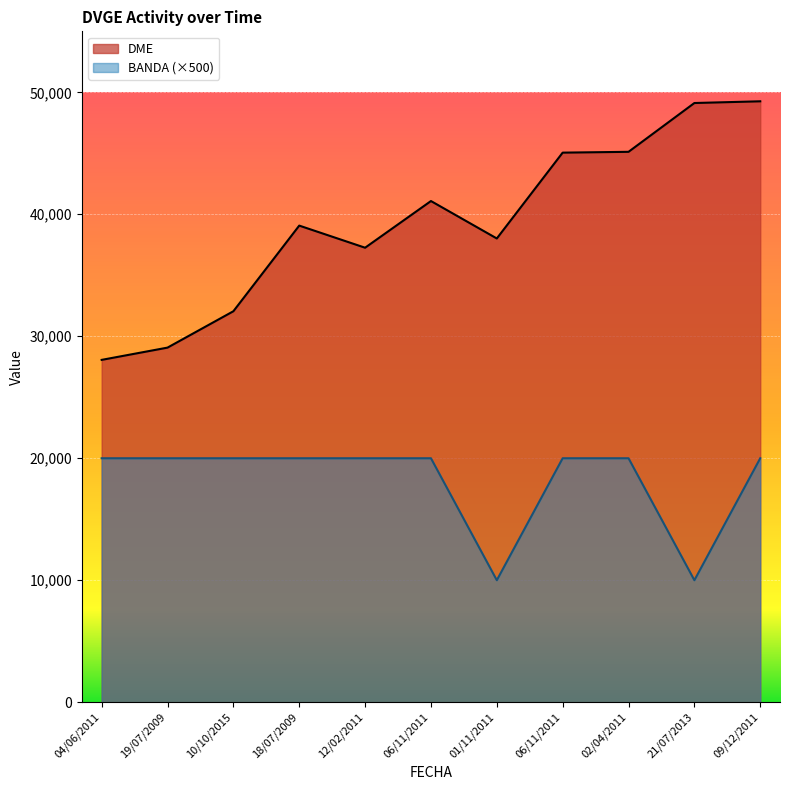

True or false: DME has a value of 45190 at 10/10/2015.

False